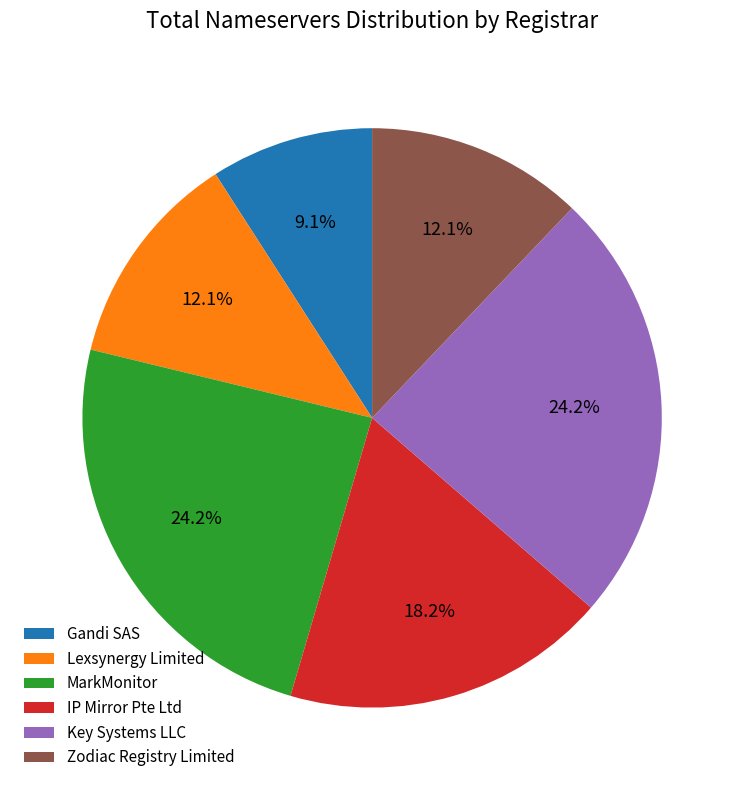

What percentage is the Lexsynergy Limited slice, to the nearest percent?

12%